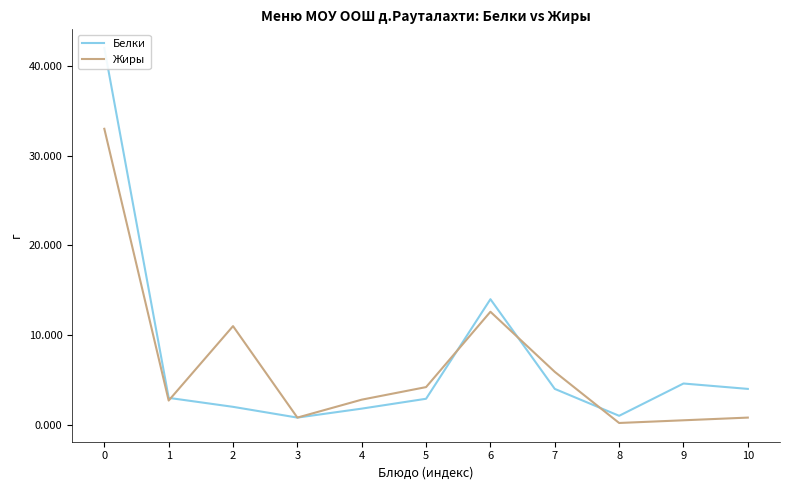

What is the value of the Жиры point at the 11th from the left?

0.8